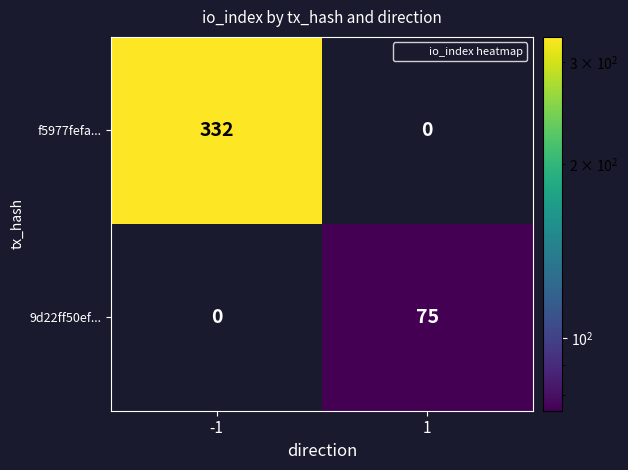

The value of 9d22ff50ef... at -1 is 0. True or false?

True